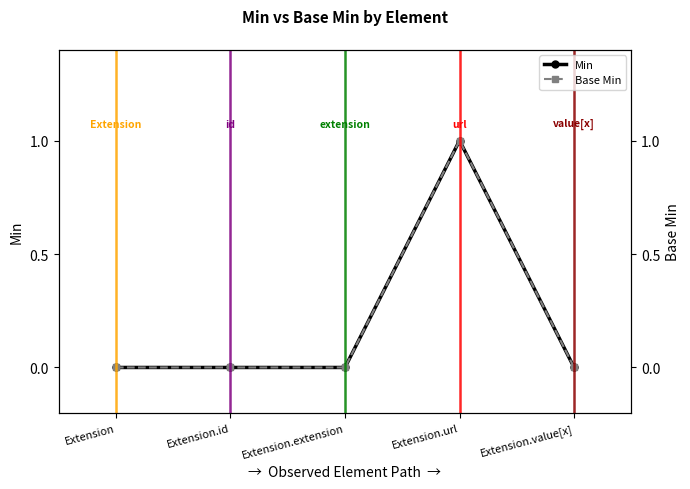

True or false: Min and Base Min intersect in this chart.

False